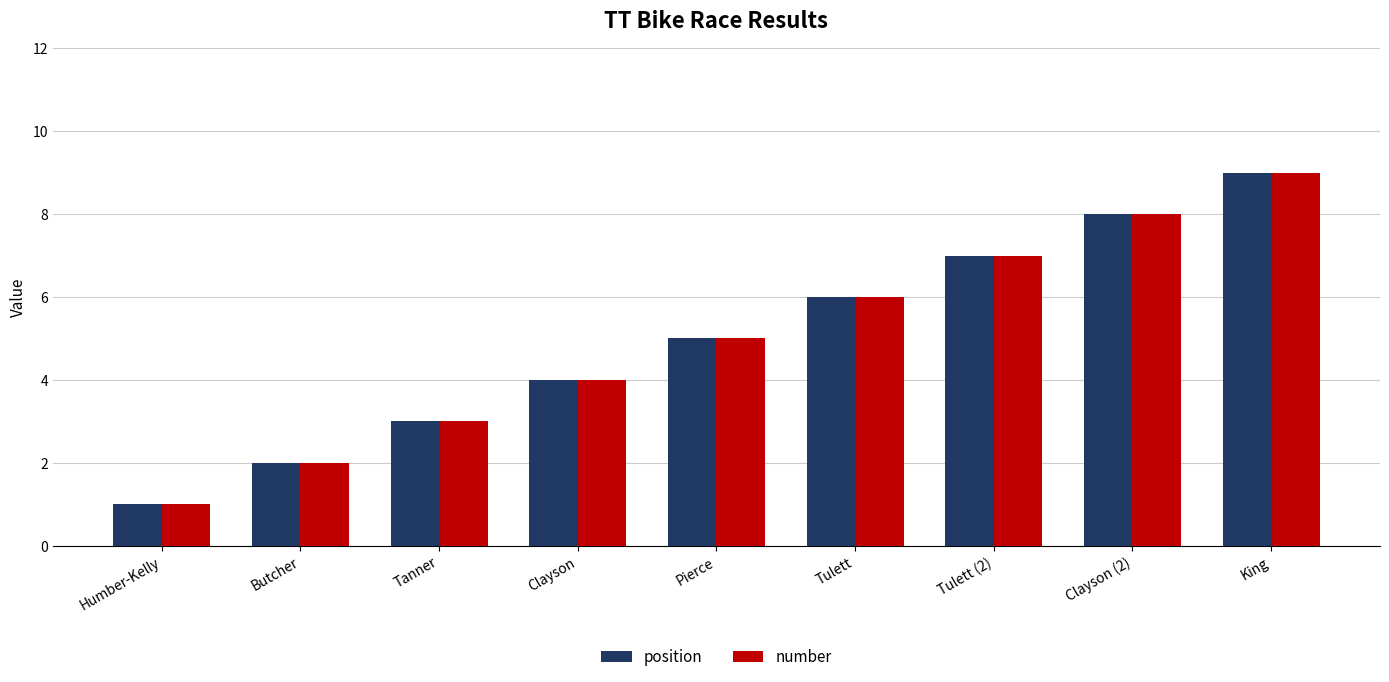

What is the smallest value displayed?

1